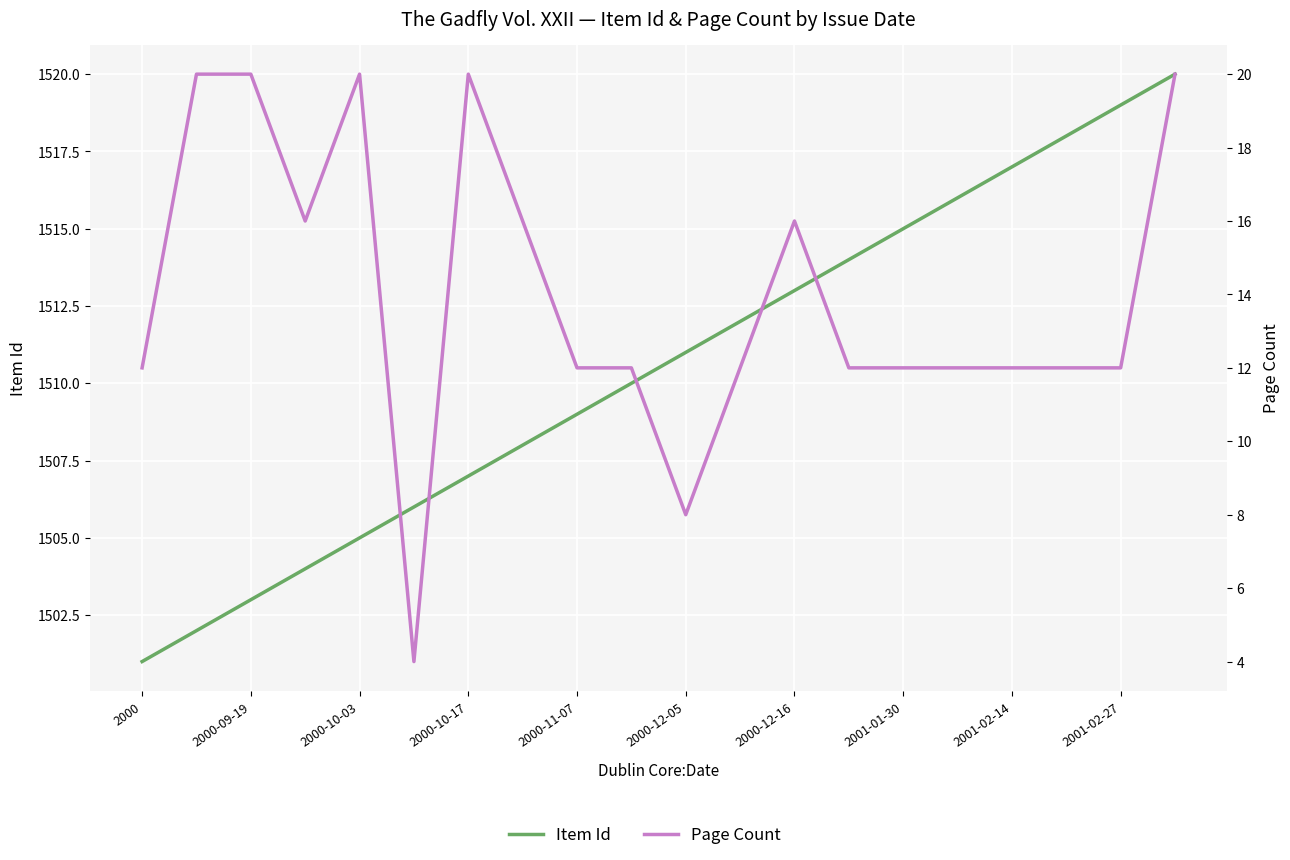

Where is Page Count nearest to the value 12?

2000